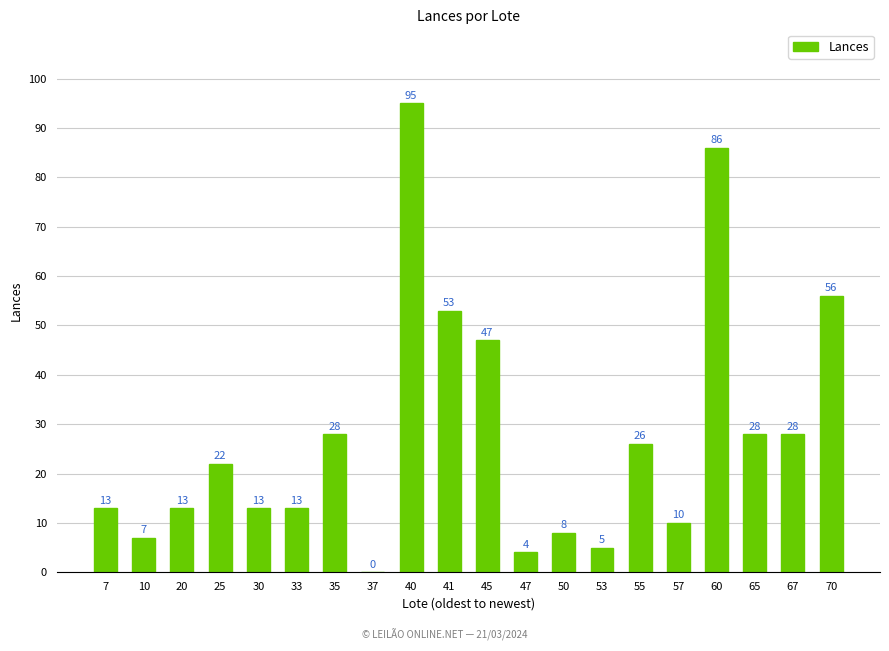

Where is the data nearest to the value 47?

45